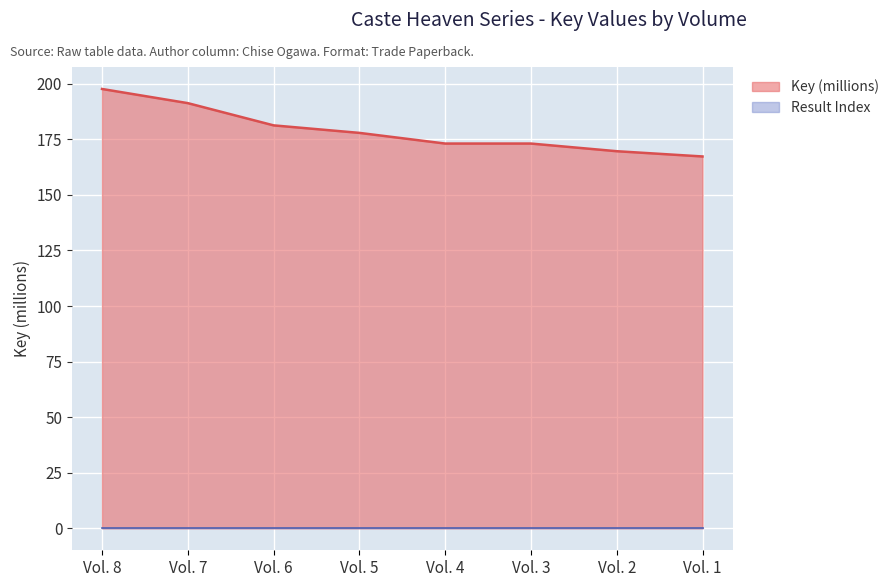

List the labels in order of value, largest first.

Vol. 8, Vol. 7, Vol. 6, Vol. 5, Vol. 3, Vol. 4, Vol. 2, Vol. 1